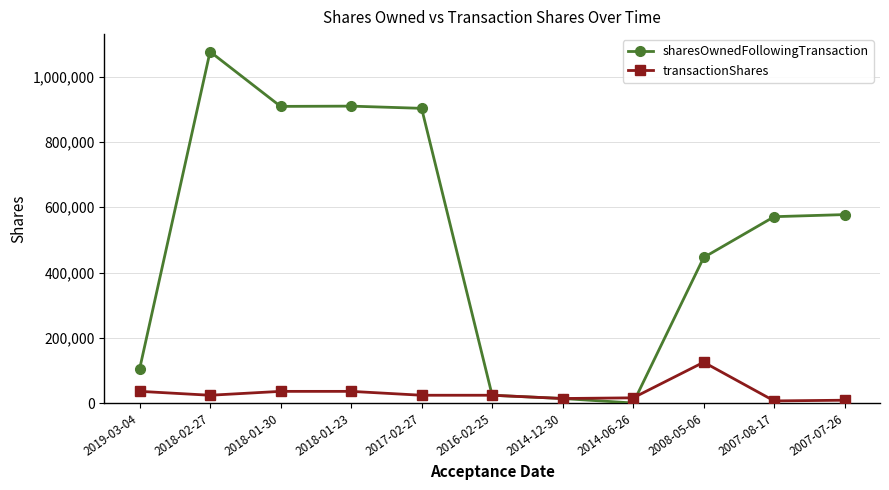

Which series changed the most between 2018-02-27 and 2014-06-26?

sharesOwnedFollowingTransaction